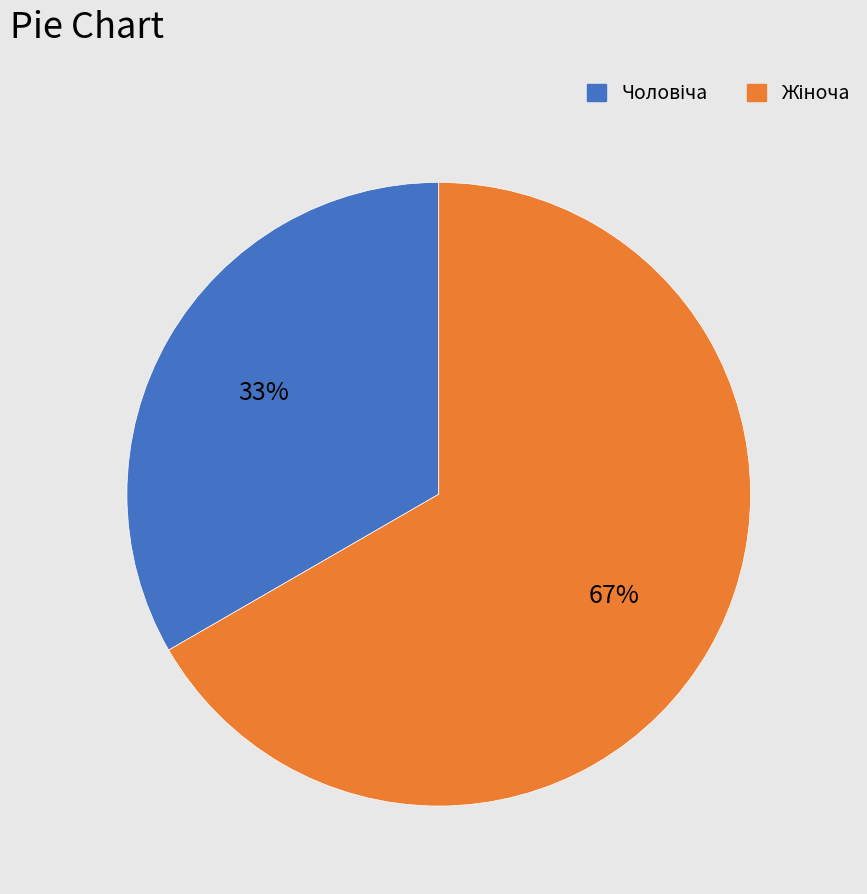

To the nearest percent, what is the average slice percentage?

50%